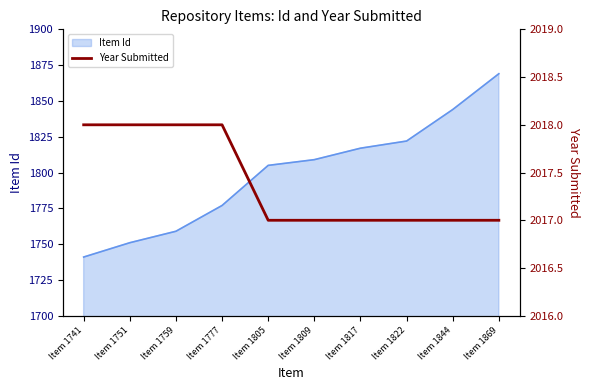

Reading right to left, extract all data points from this chart.

2017	2017	2017	2017	2017	2017	2018	2018	2018	2018